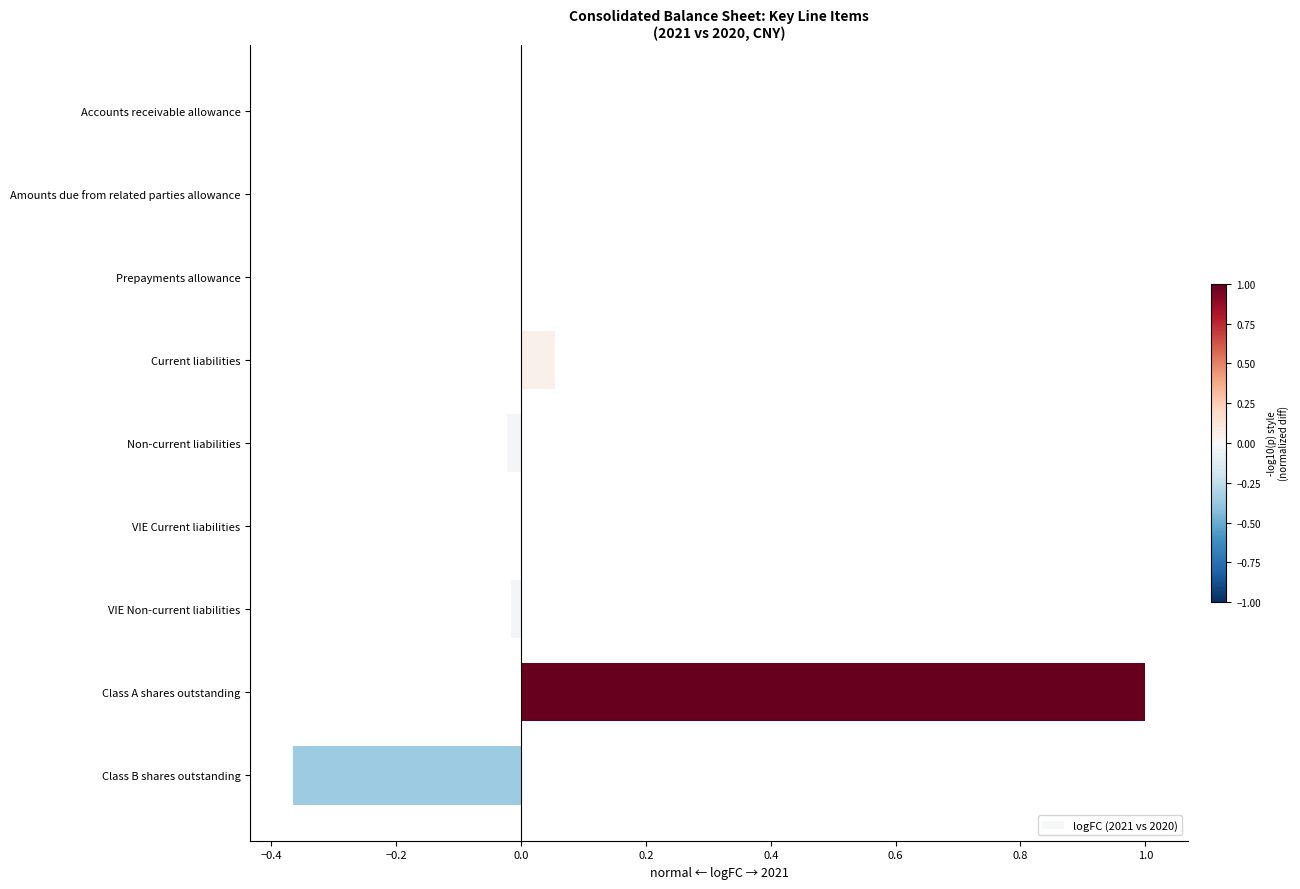

What is the sum of all values?

0.6